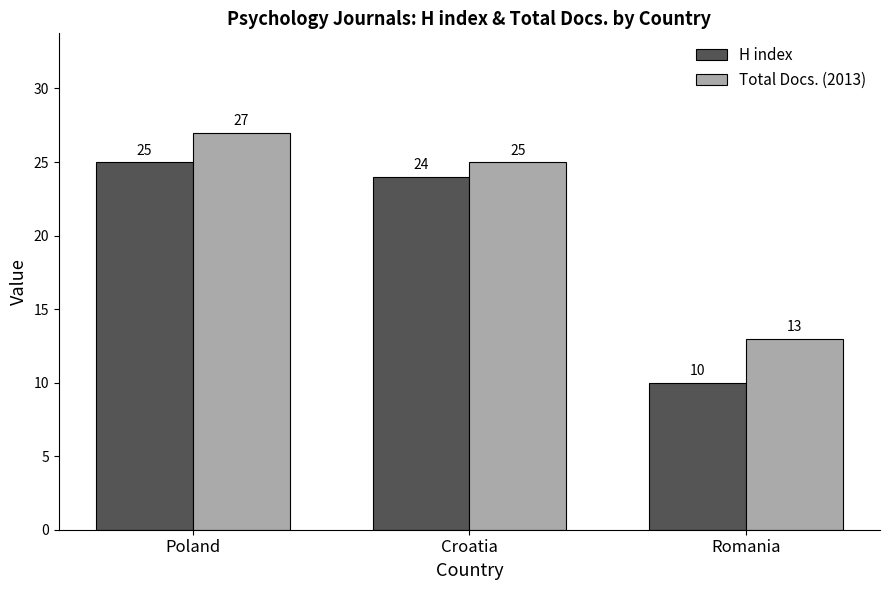

Reading right to left, extract all data points from this chart.

H index: Romania=10	Croatia=24	Poland=25
Total Docs. (2013): Romania=13	Croatia=25	Poland=27